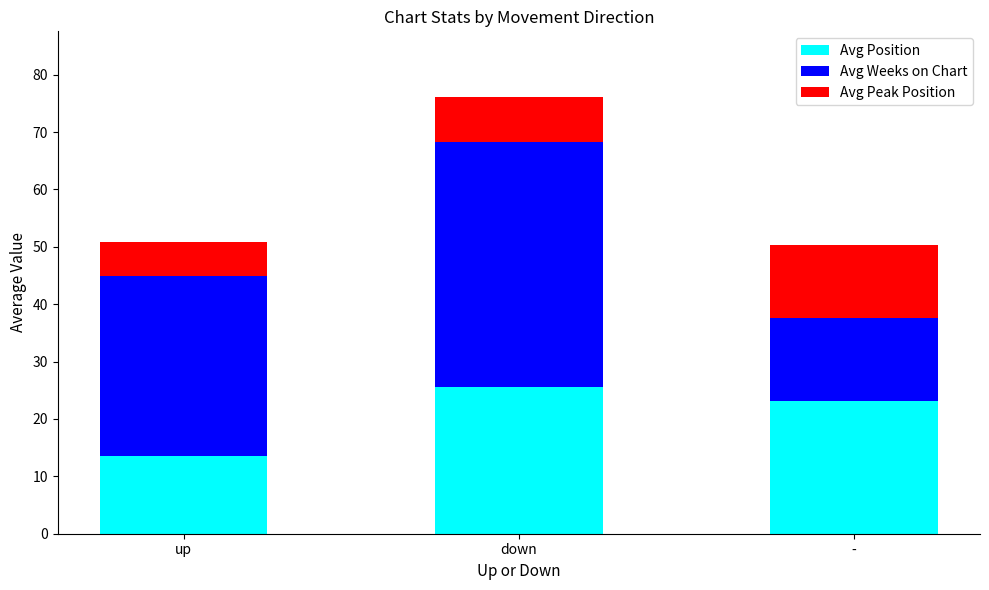

Reading left to right, list the values for the Avg Position series.

13.5	25.5	23.2